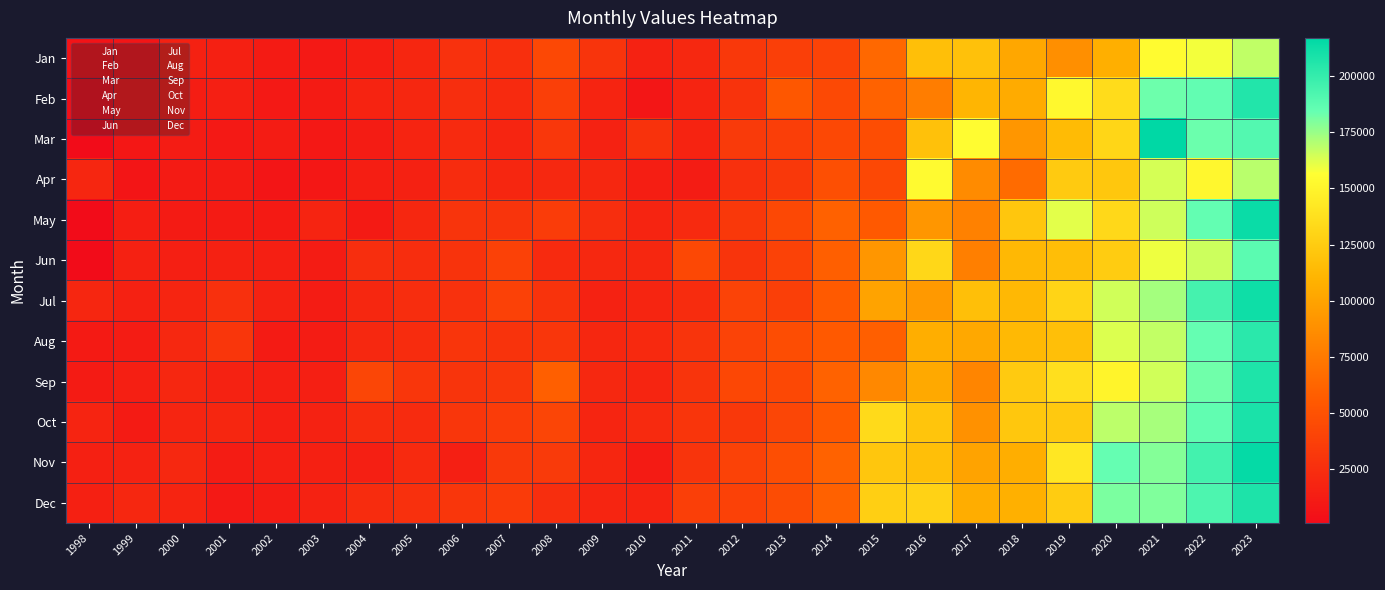

At how many categories does at least one series exceed 145168?

7